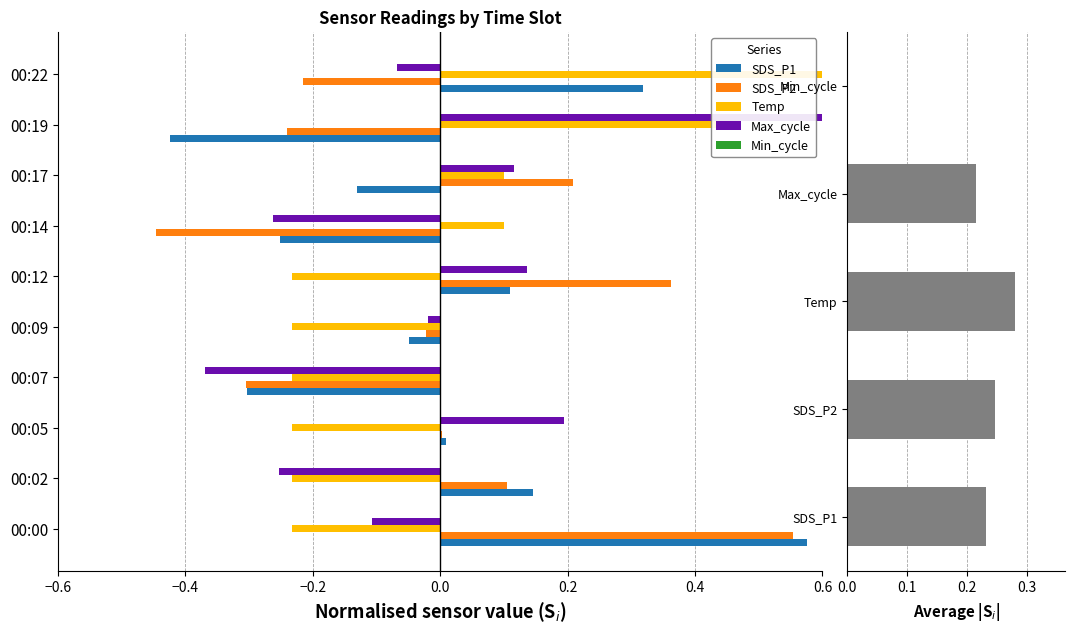

How many groups of bars are there?

10